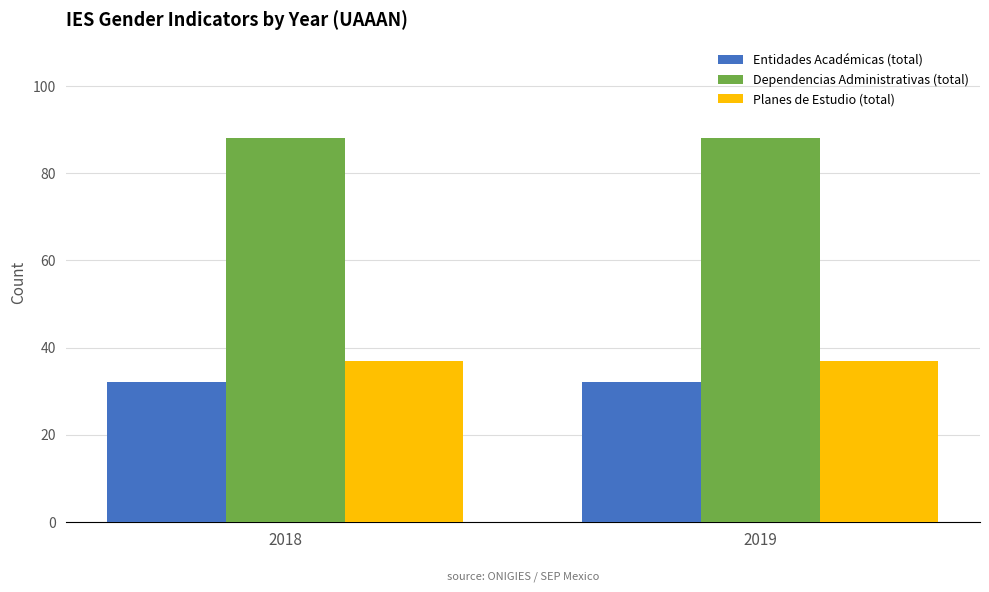

What is the sum of all Entidades Académicas (total) values?

64